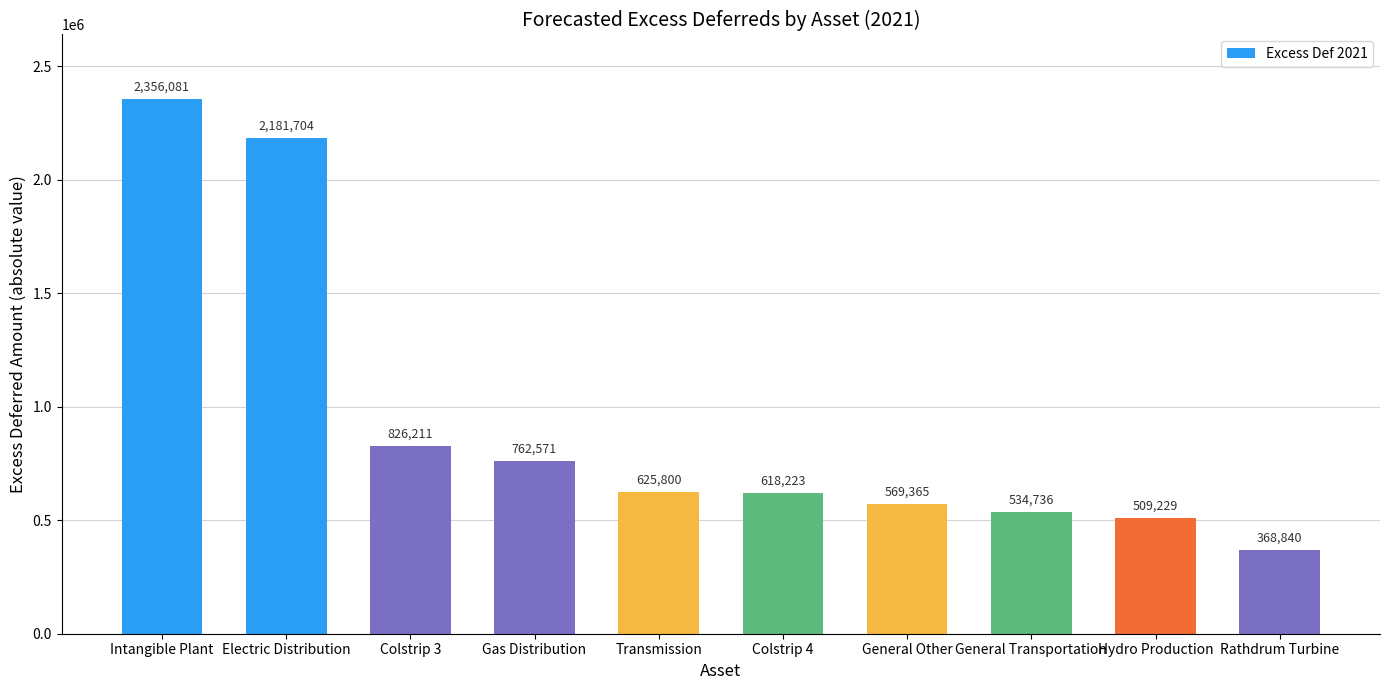

What position from the left is Transmission?

5